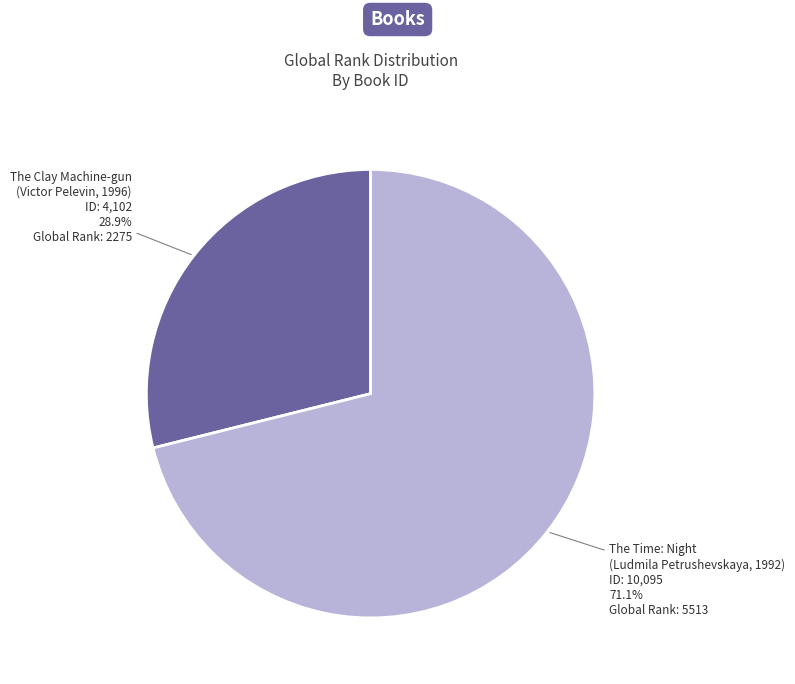

Does any single category account for the majority?

Yes